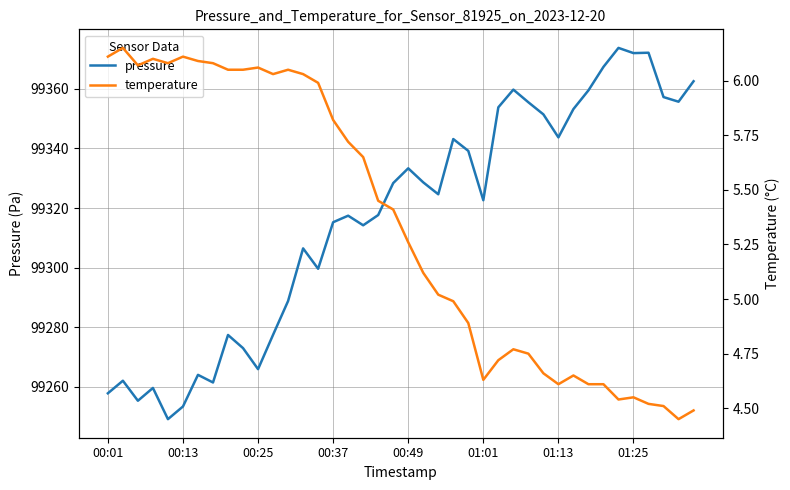

Is it true that pressure equals 99333.3 at 00:49?

True